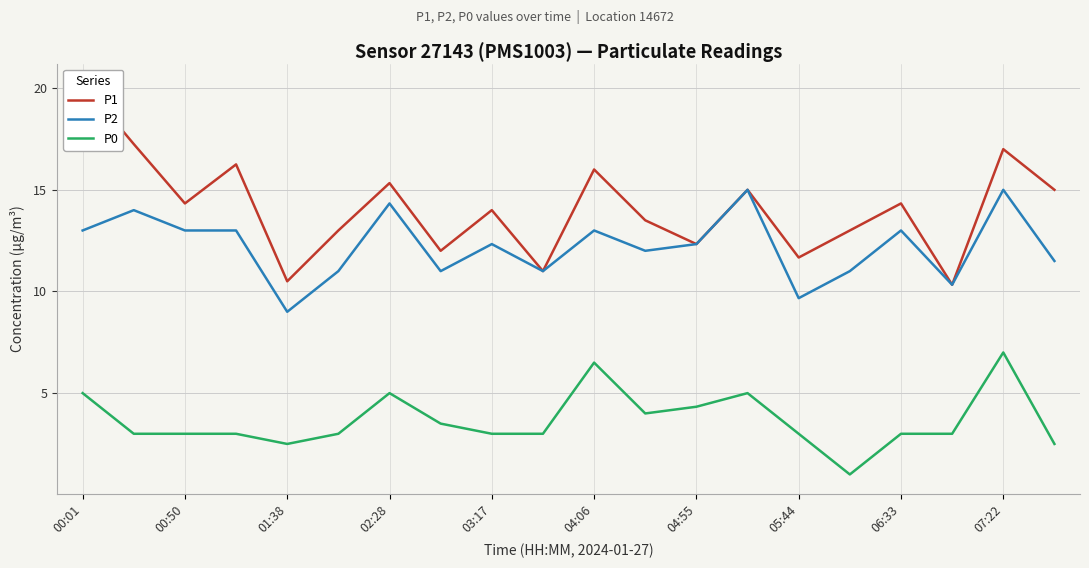

Which series has the largest range (max minus min)?

P1